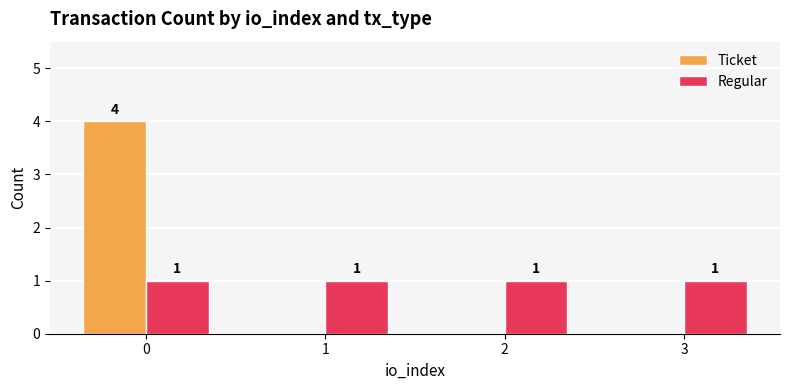

Which series changed the most between 0 and 2?

Ticket